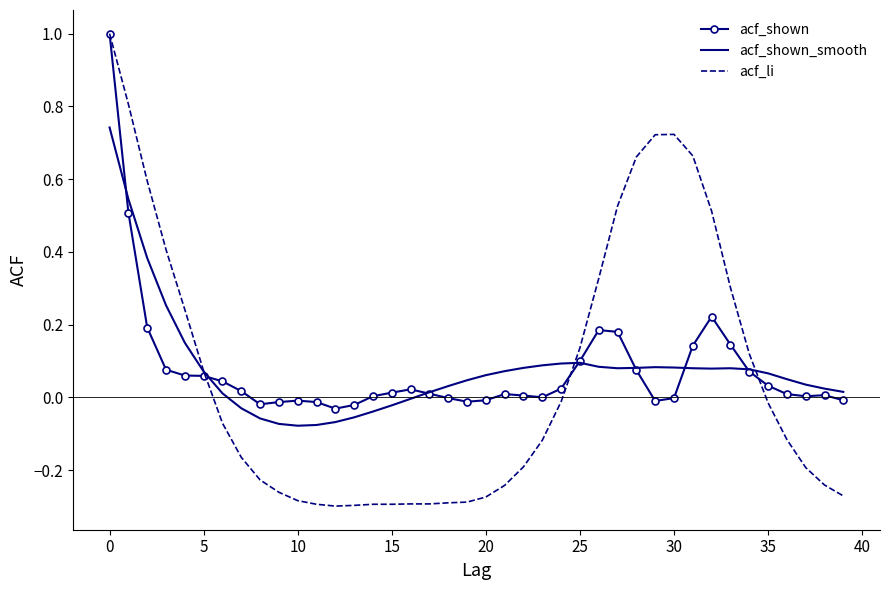

What is the difference between the maximum and minimum values in the acf_shown series?

1.0